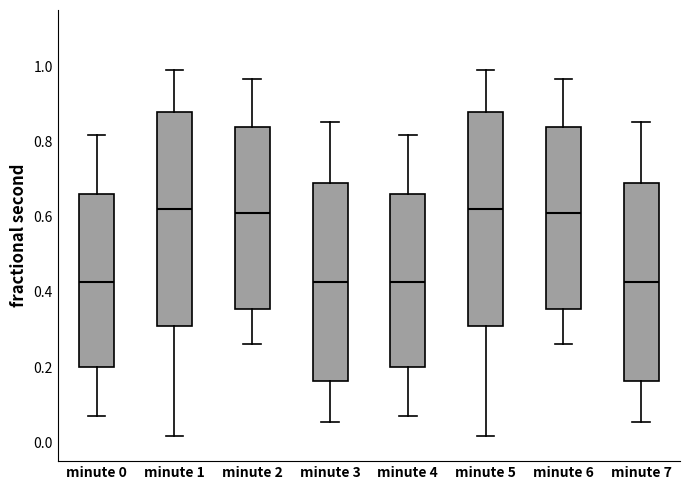

Where does the median line of the box for minute 2 sit on the y-axis? The values are not printed on the chart, so give them approximately, as read against the axis.

0.60